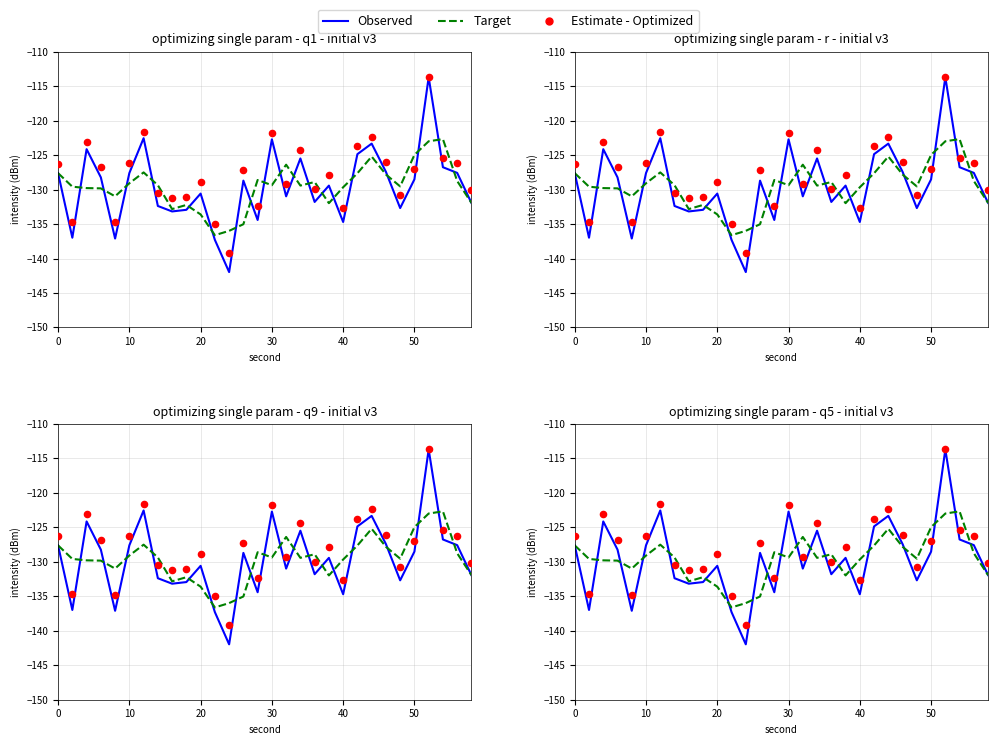

Is the value of Target at 16 greater than the value of Observed at 27?

Yes